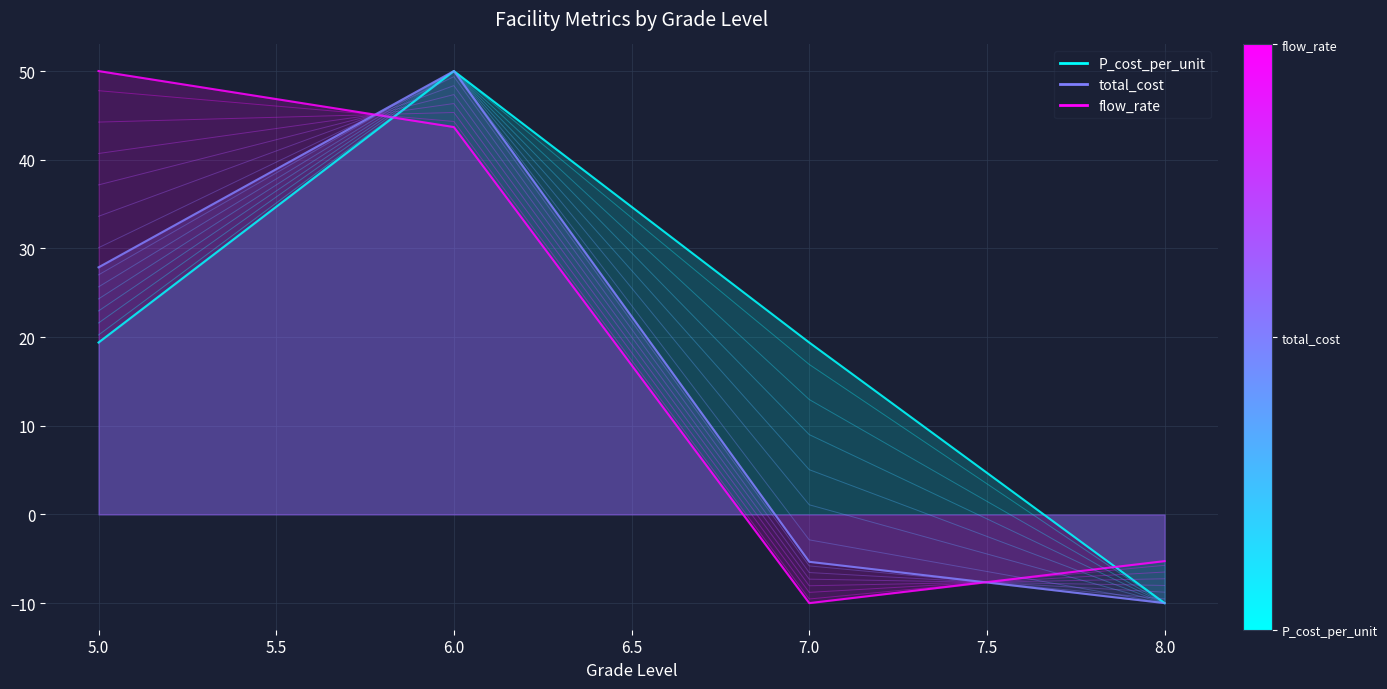

Reading right to left, what are all the values shown in this chart?

P_cost_per_unit: -10.0	19.4	50.0	19.4
total_cost: -10.0	-5.3	50.0	27.9
flow_rate: -5.3	-10.0	43.7	50.0